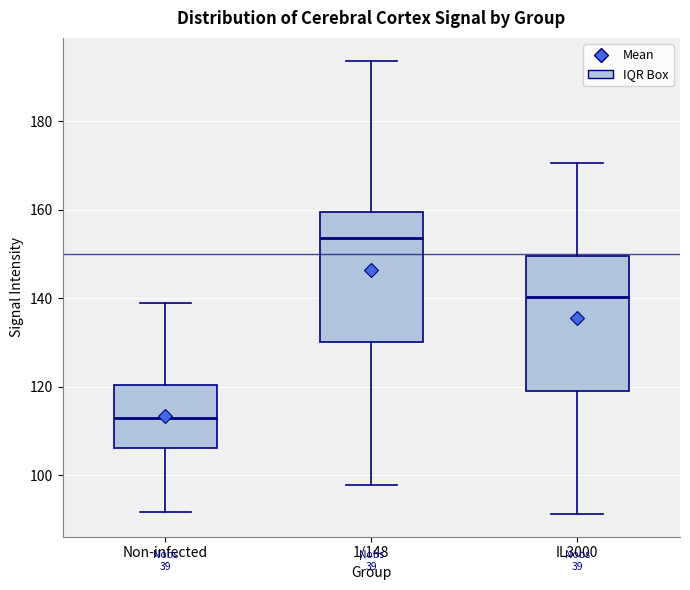

Reading left to right, transcribe this box plot: for each box, give where its median line is, the range the box spans, and where its two whiskers end, as read against the y-axis. The values are not printed on the chart, so give them approximately, as read against the axis.

Non-infected: median 112, box 106 to 120, whiskers 92 to 138
1/148: median 154, box 130 to 160, whiskers 98 to 194
IL3000: median 140, box 120 to 150, whiskers 92 to 170